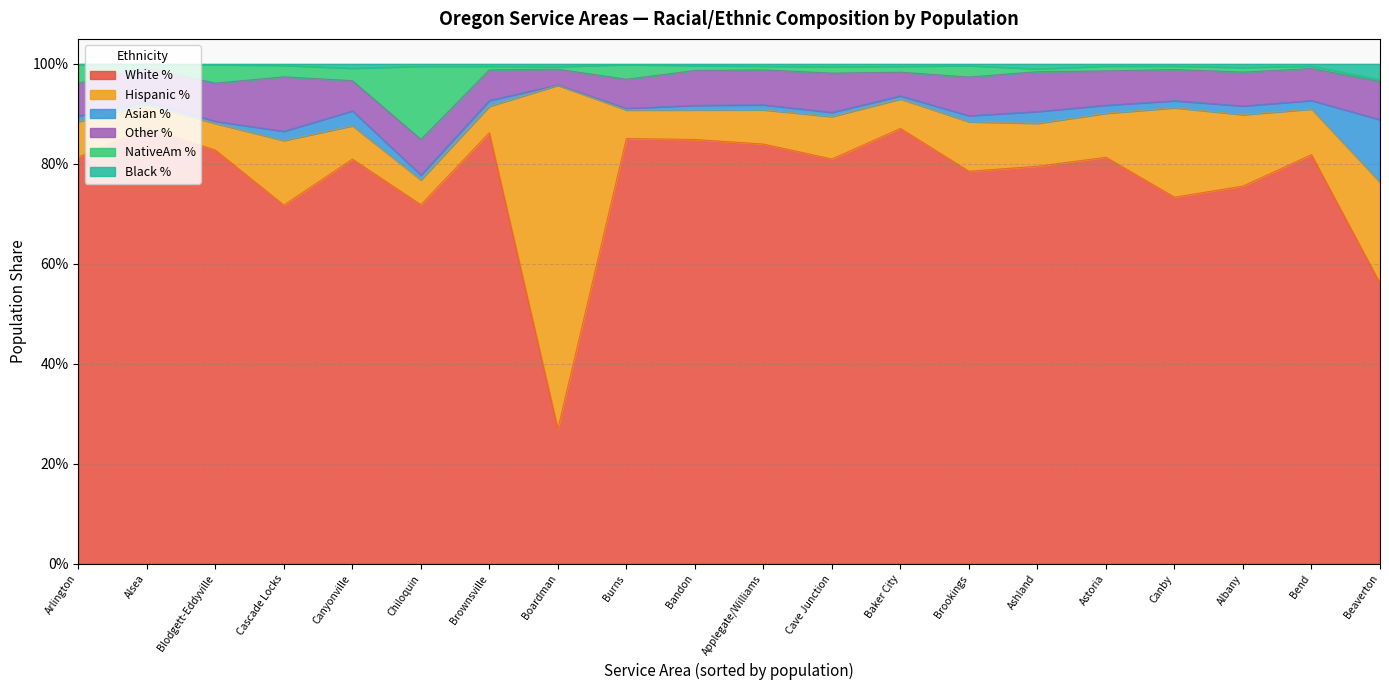

What are all the series names shown in the legend?

White %, Hispanic %, Asian %, Other %, NativeAm %, Black %